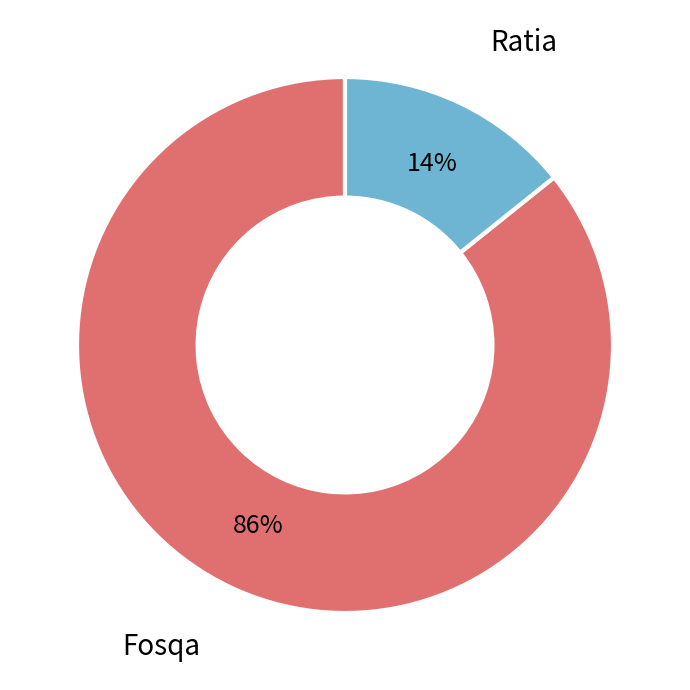

Does any single category account for the majority?

Yes